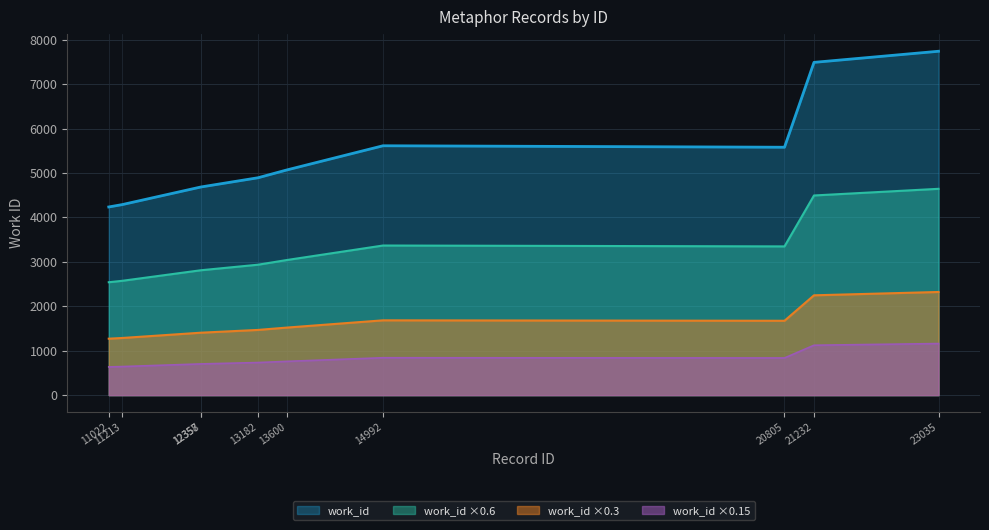

What is the difference between the values at 12358 and 21232?

2804